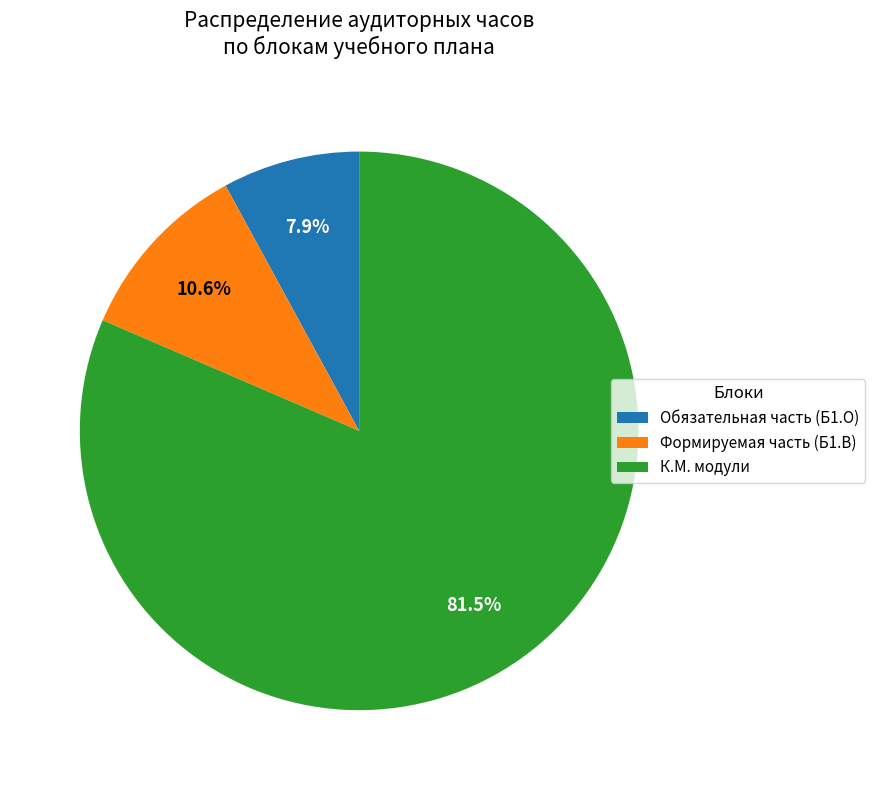

What is the ratio of the value at Обязательная часть (Б1.О) to the value at Формируемая часть (Б1.В)?

0.7